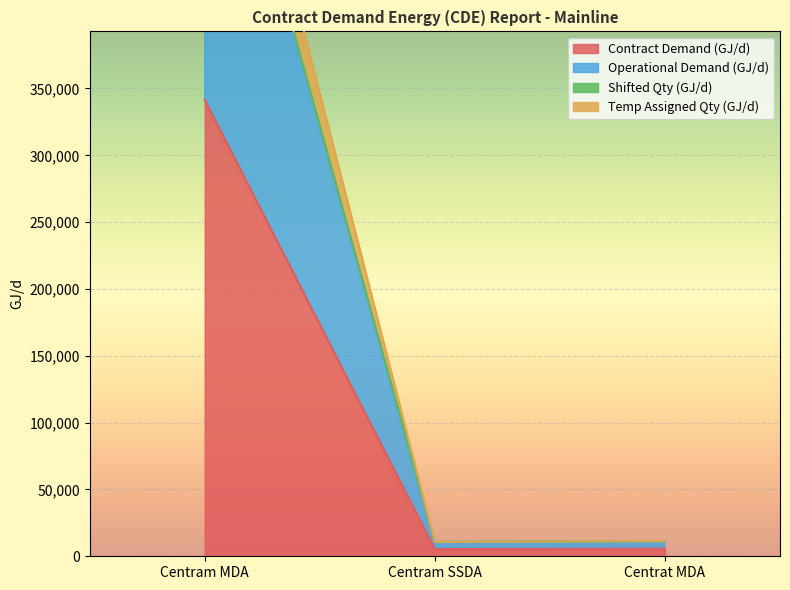

Where is Contract Demand (GJ/d) nearest to the value 173432?

Centrat MDA